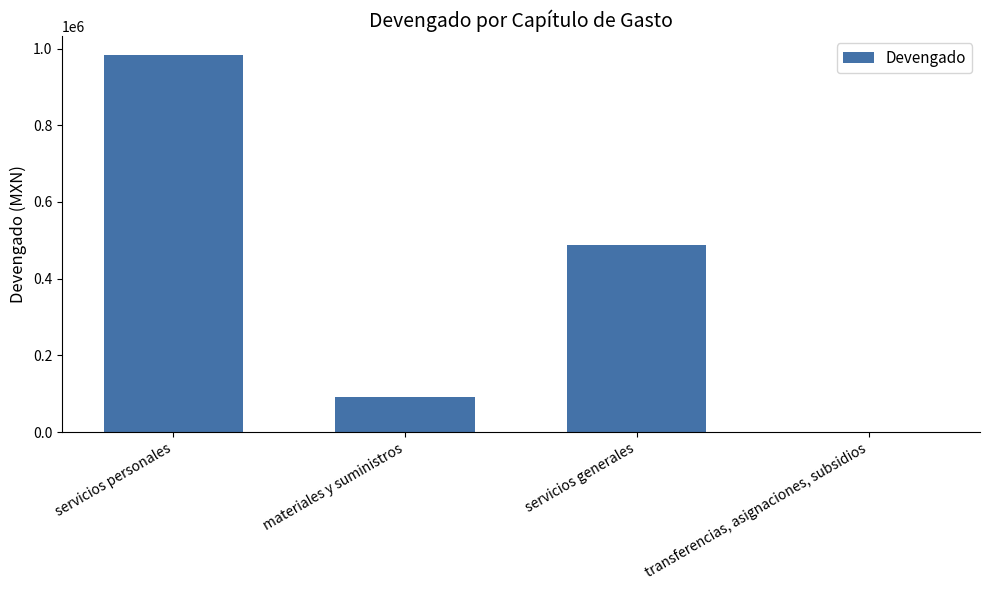

What is the sum of all values?

1563344.0